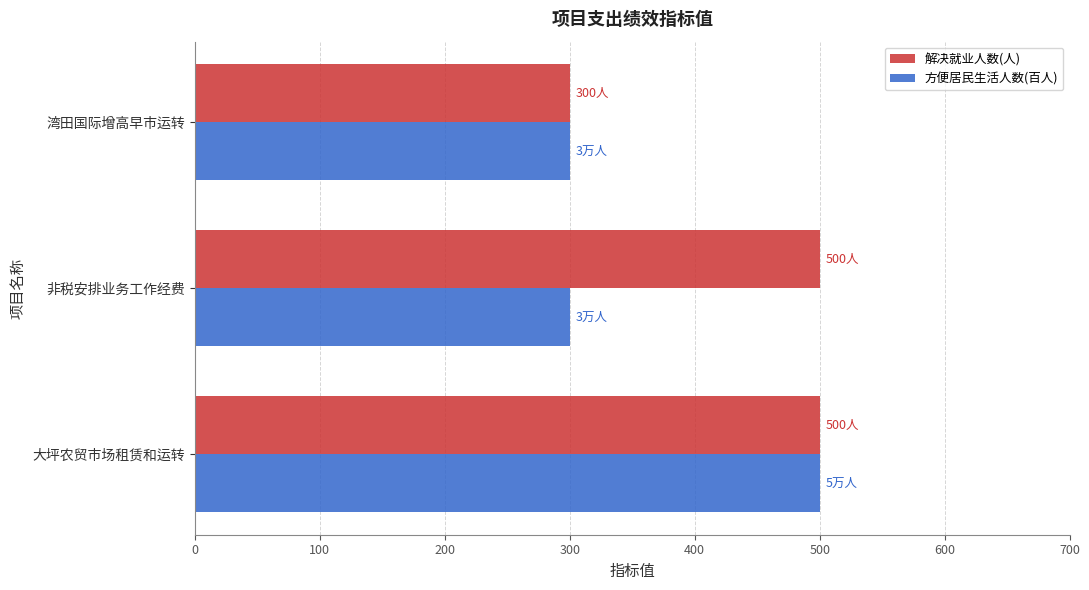

What is the difference between the second highest and minimum values in the 解决就业人数(人) series?

200